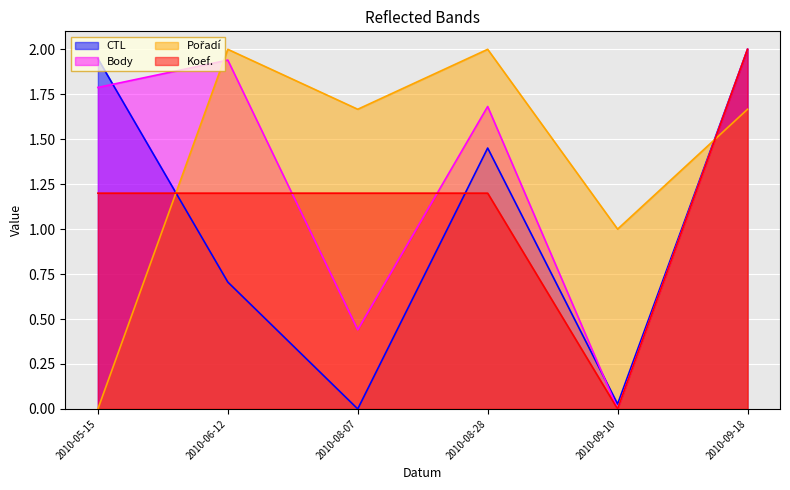

What is the label of the 4th point from the right?

2010-08-07